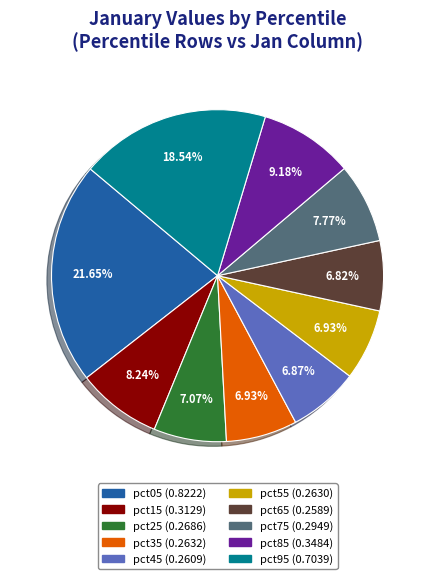

Is pct35 the majority of the pie?

No